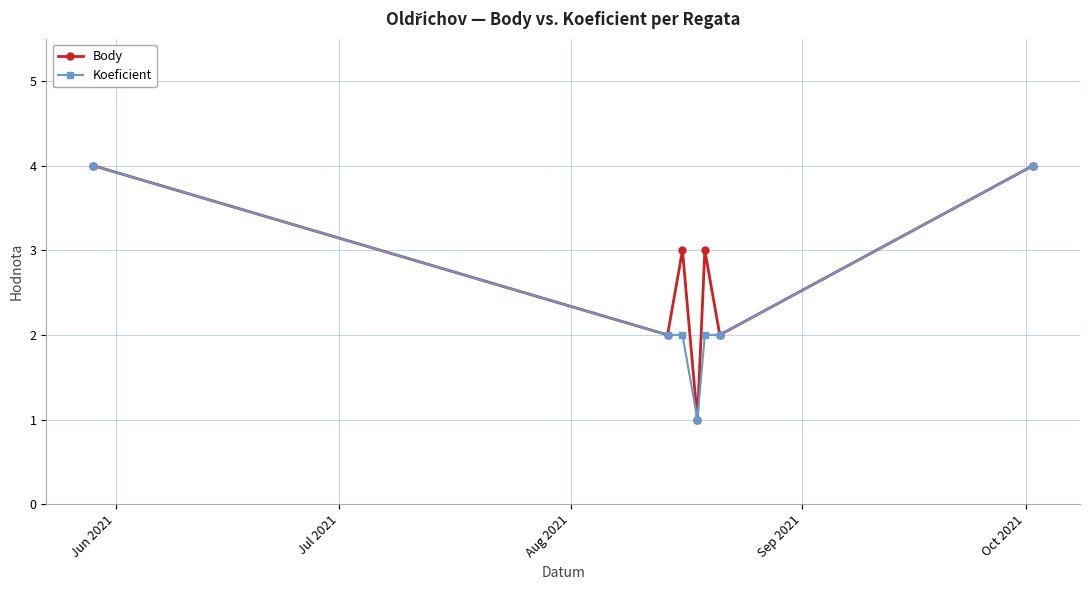

Rank the series by their average value, from highest to lowest.

Body, Koeficient